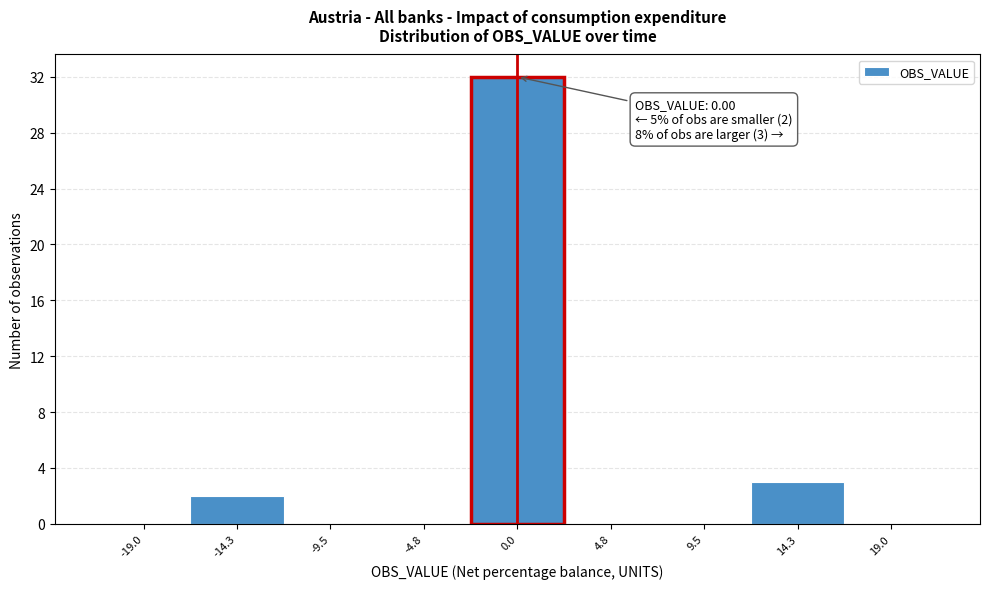

Over which range of the x-axis is the bar tallest?

-2.5 to 2.5